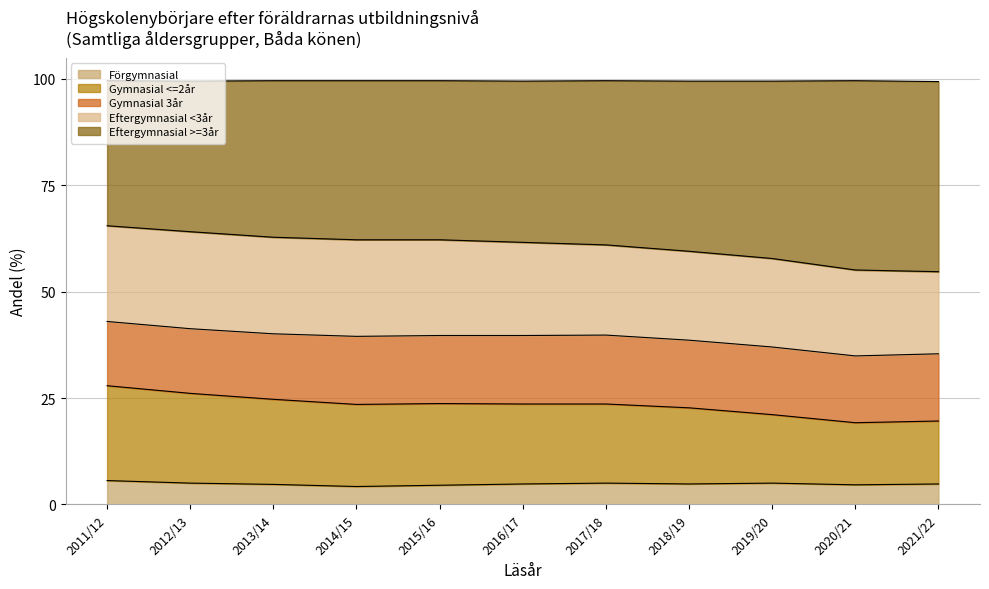

True or false: Förgymnasial and Gymnasial <=2år cross at least once.

False